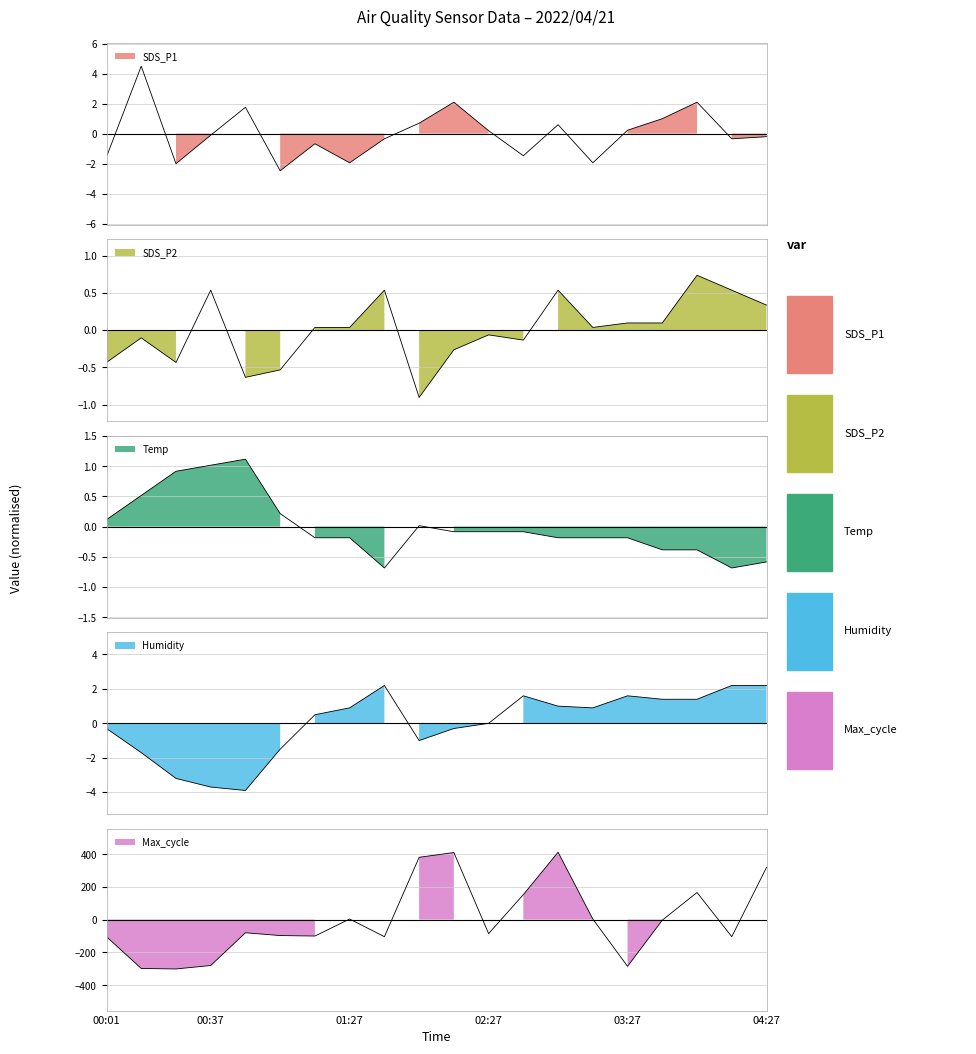

What is the minimum value for SDS_P1?

-2.5